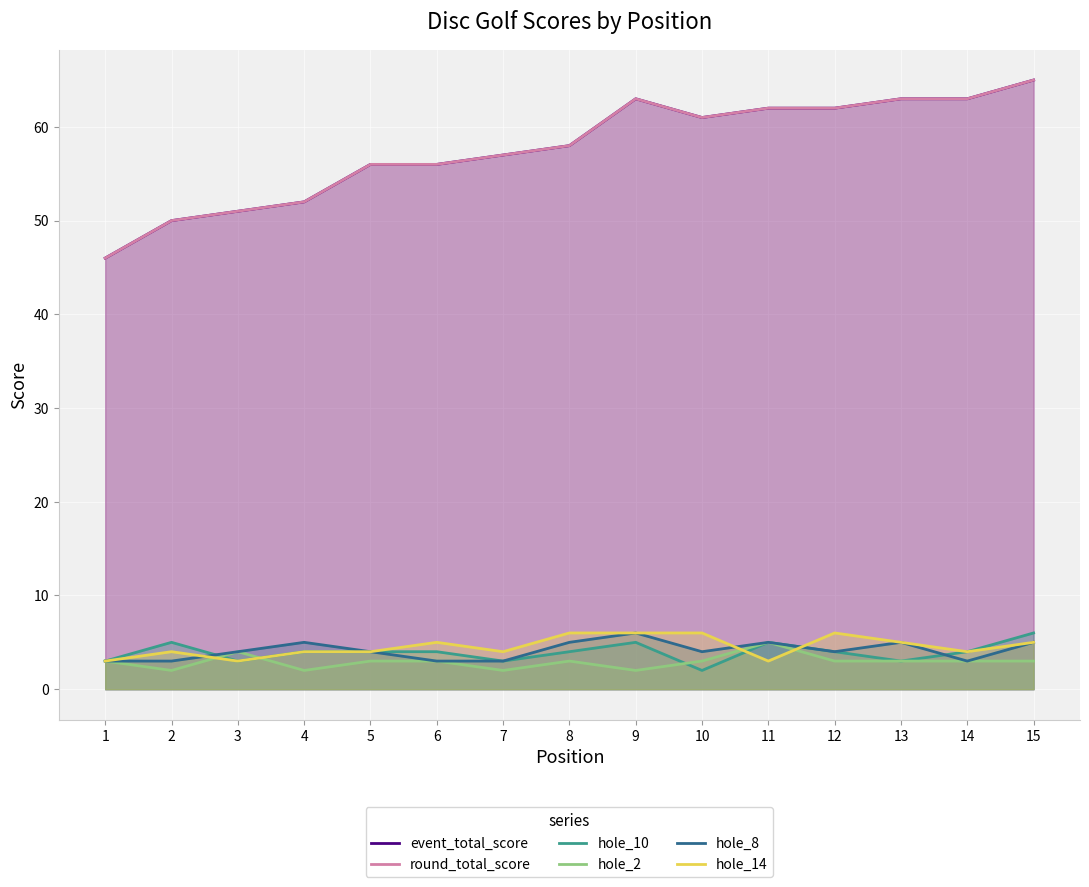

True or false: round_total_score has a value of 50 at 2.

True